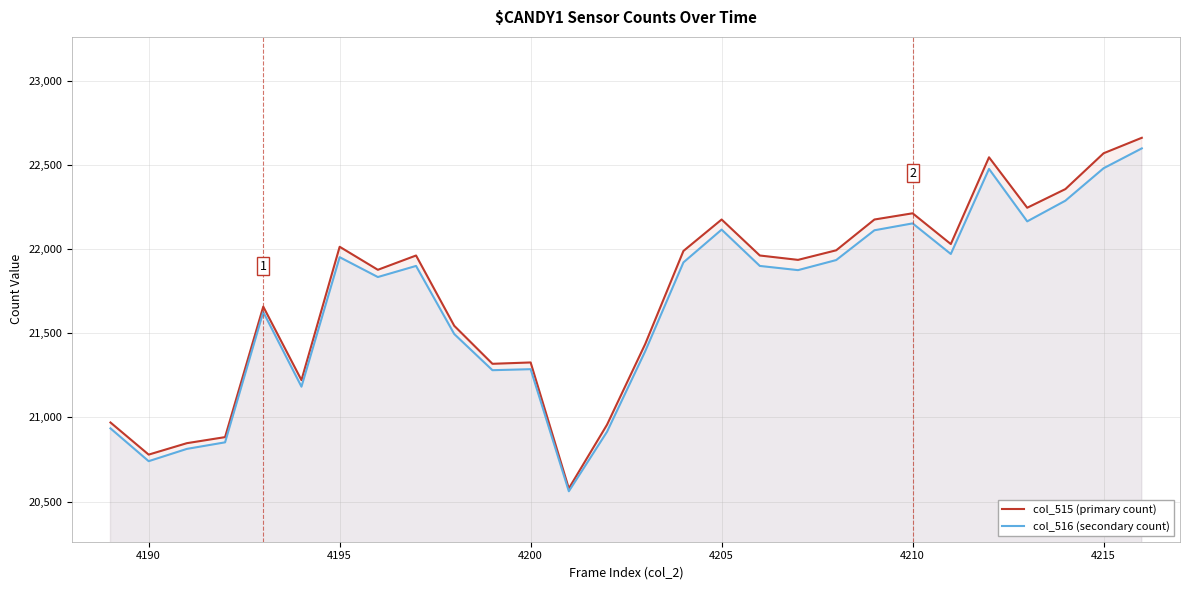

Which series has the widest spread of values?

col_515 (primary count)